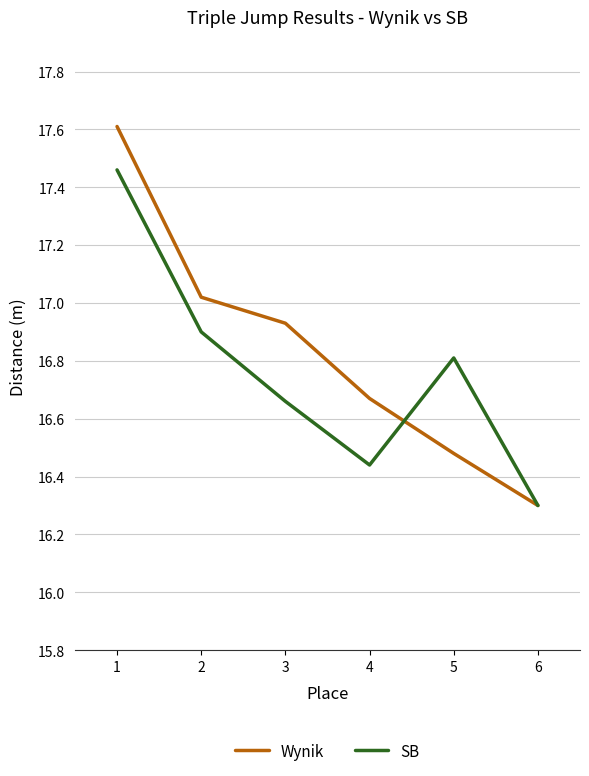

Rank the series by their average value, from highest to lowest.

Wynik, SB